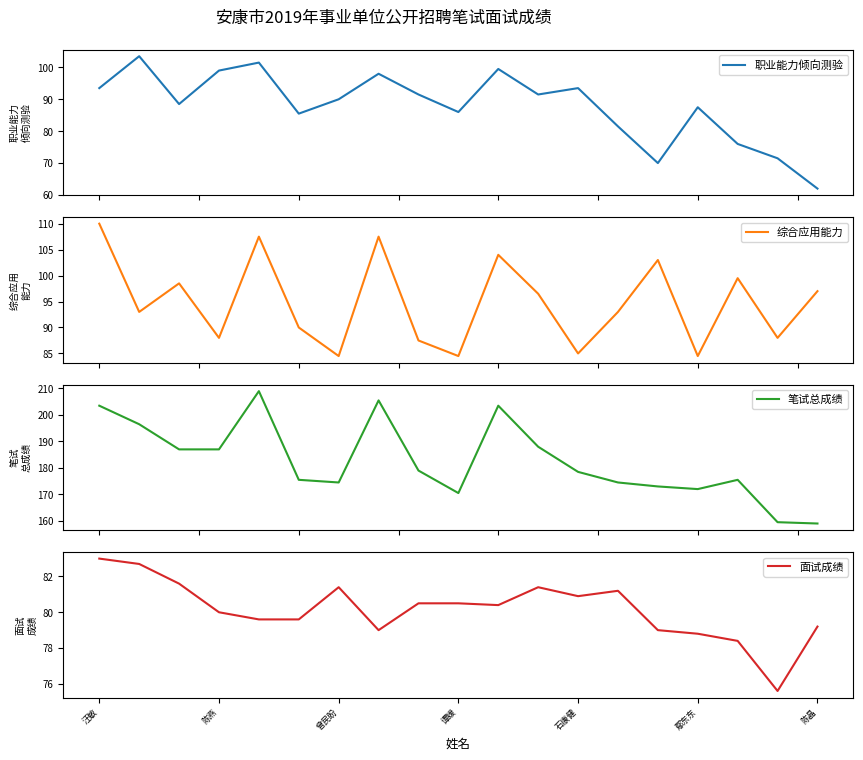

What is the approximate value of 面试成绩 at 13?

81.2